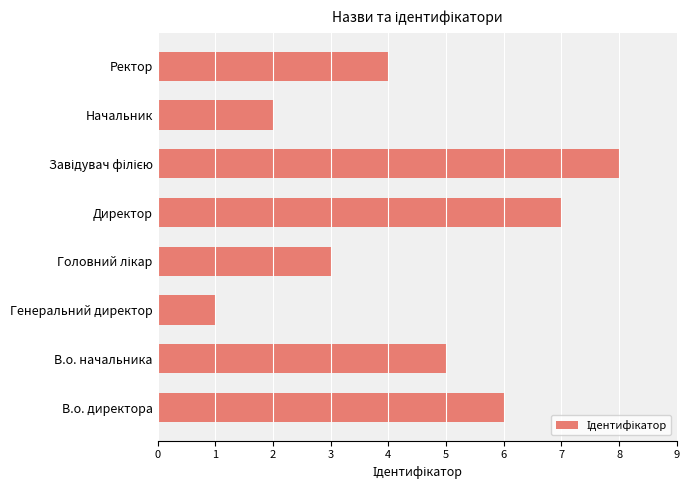

What is the greatest value displayed?

8